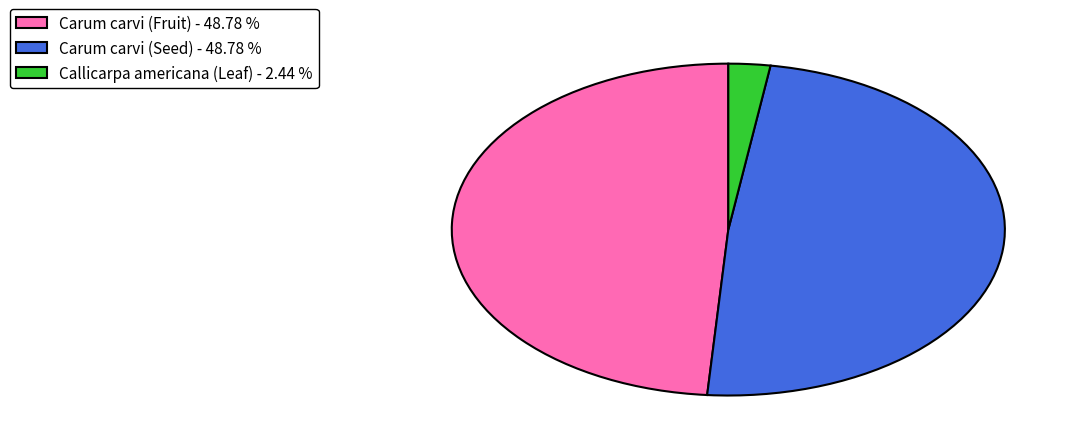

Between Carum carvi (Seed) and Callicarpa americana (Leaf), which is larger?

Carum carvi (Seed)